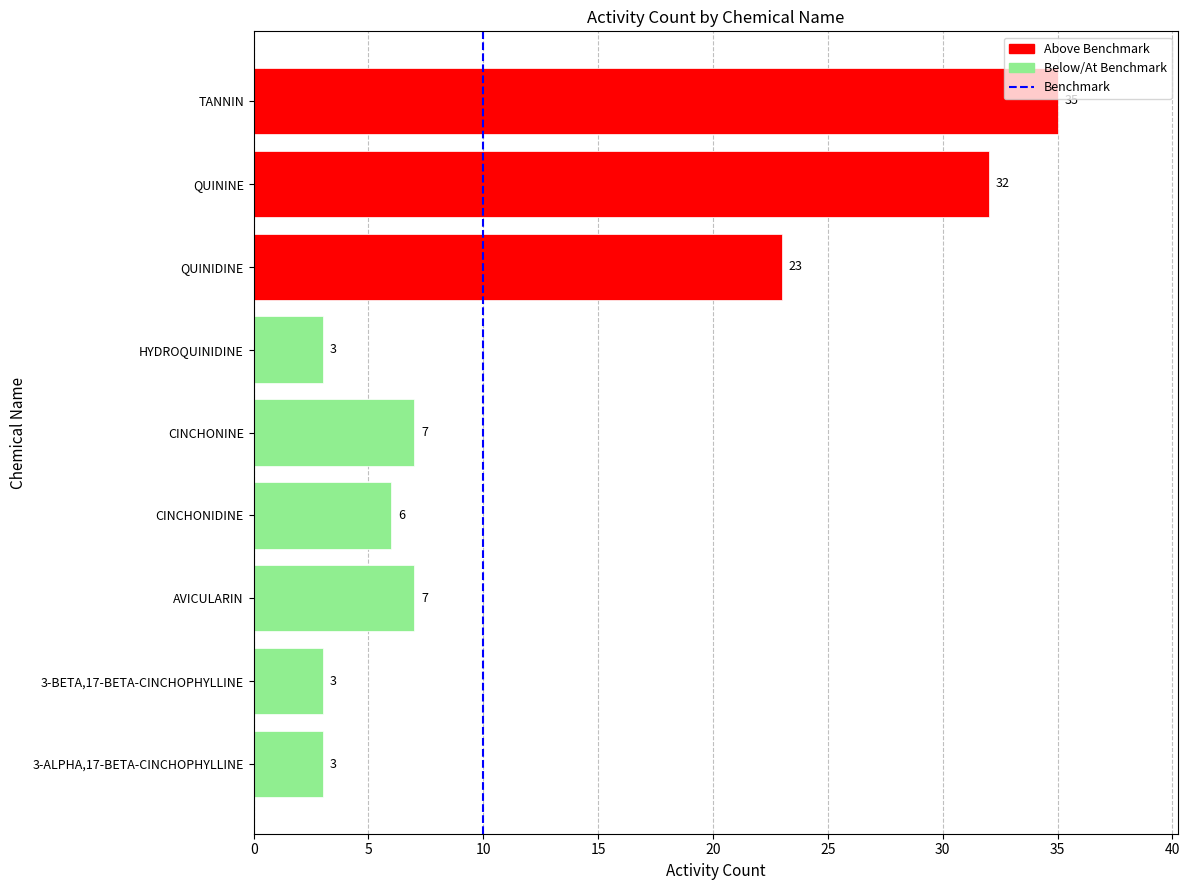

True or false: the data shows 9 at QUININE.

False